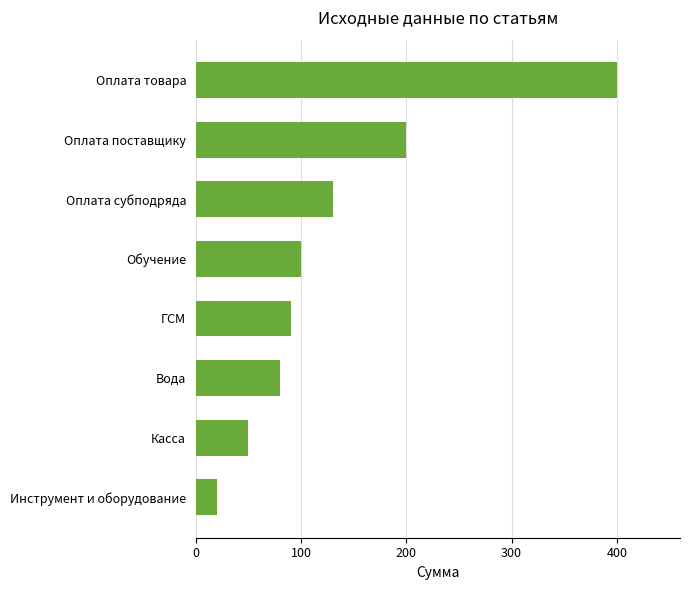

Read the value at ГСМ.

90